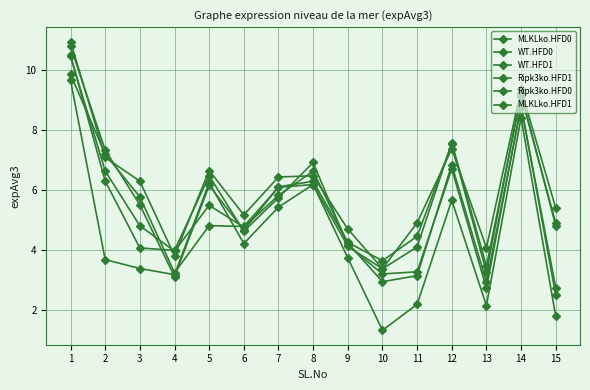

Count the number of categories in the chart.

15